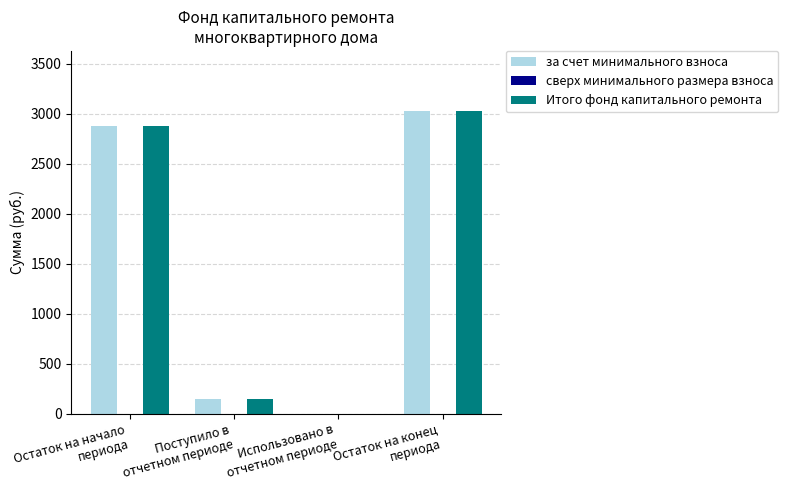

Which category has the highest value across all series?

Остаток на конец
периода